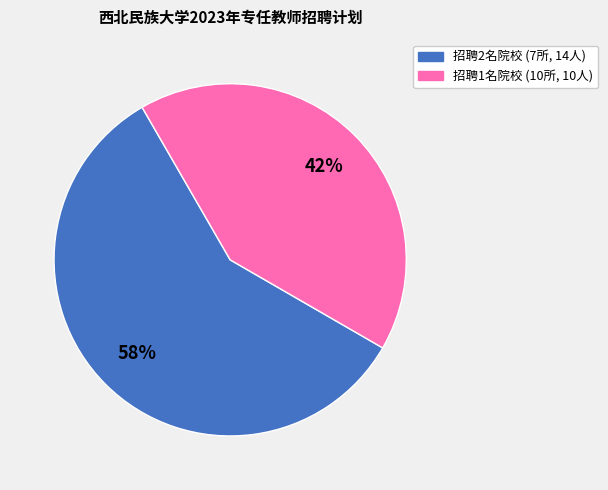

To the nearest percent, what is the average slice percentage?

50%